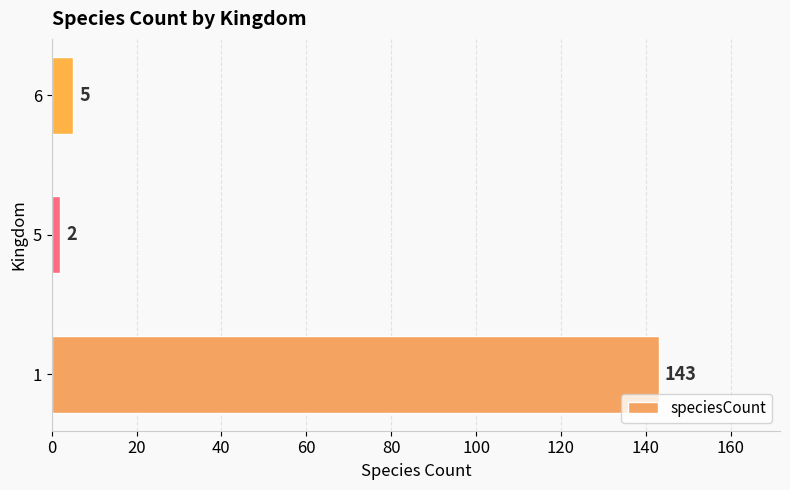

Reading top to bottom, list all the values displayed in this chart.

6=5	5=2	1=143